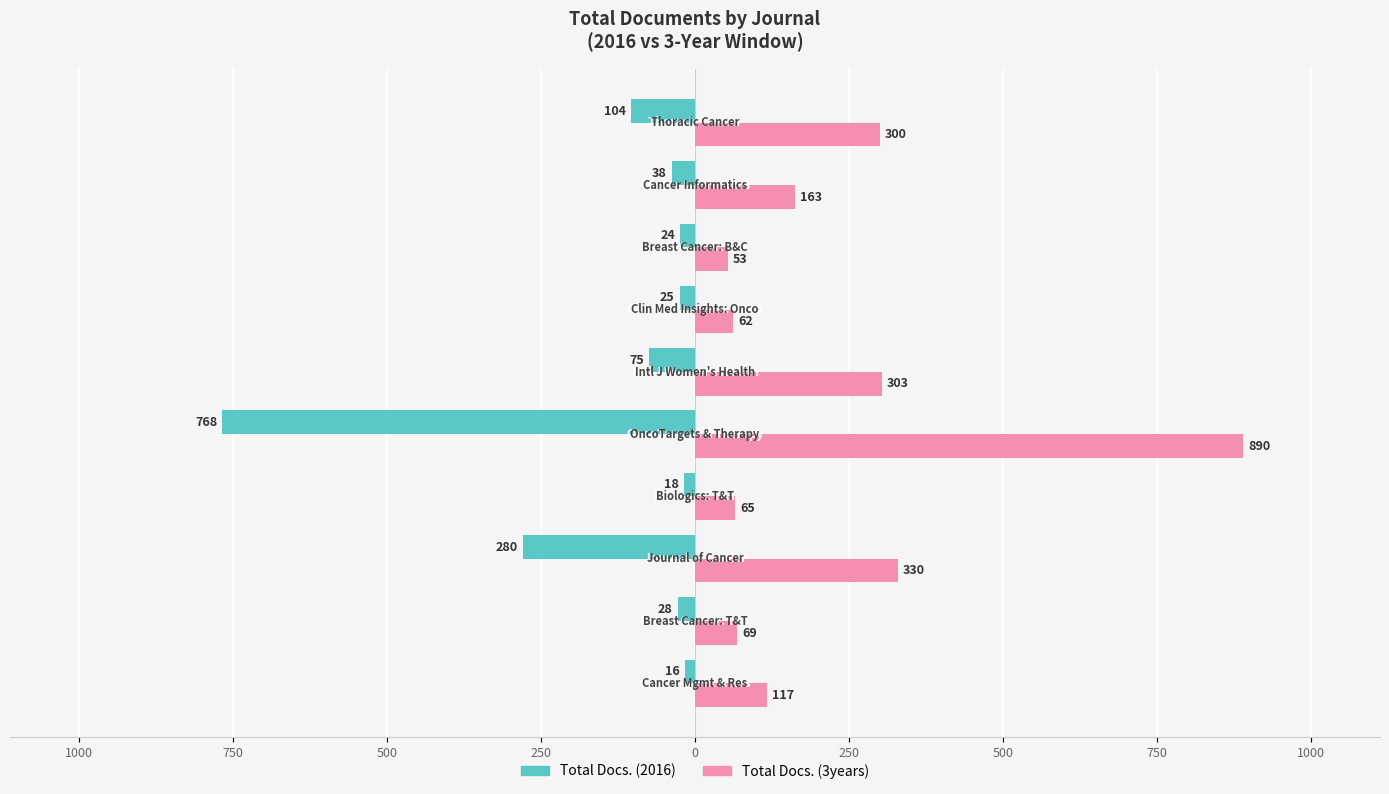

List the series in order of their overall mean, lowest first.

Total Docs. (2016), Total Docs. (3years)